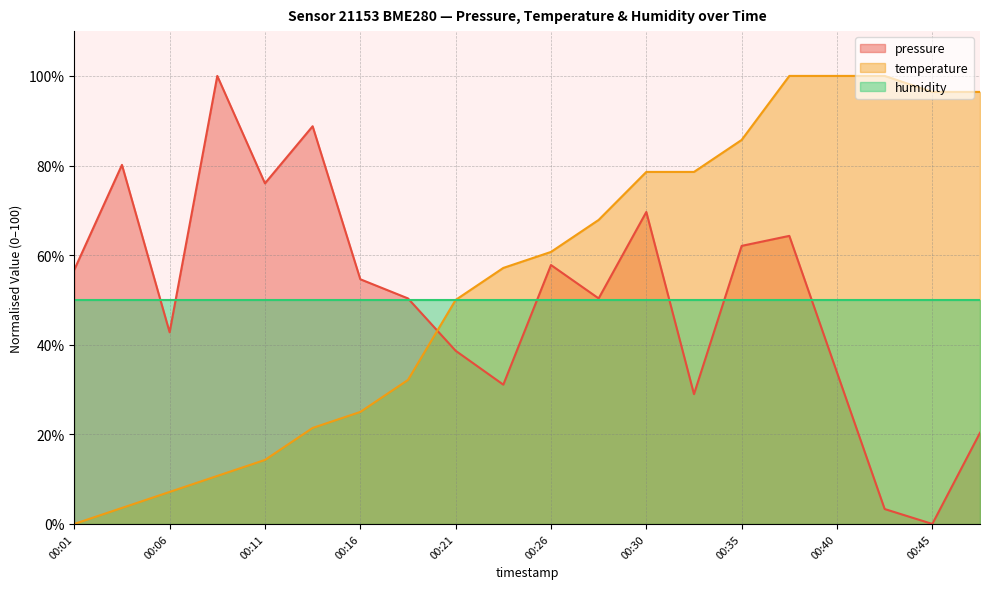

Rank the series at 00:30 from lowest to highest value.

humidity, pressure, temperature